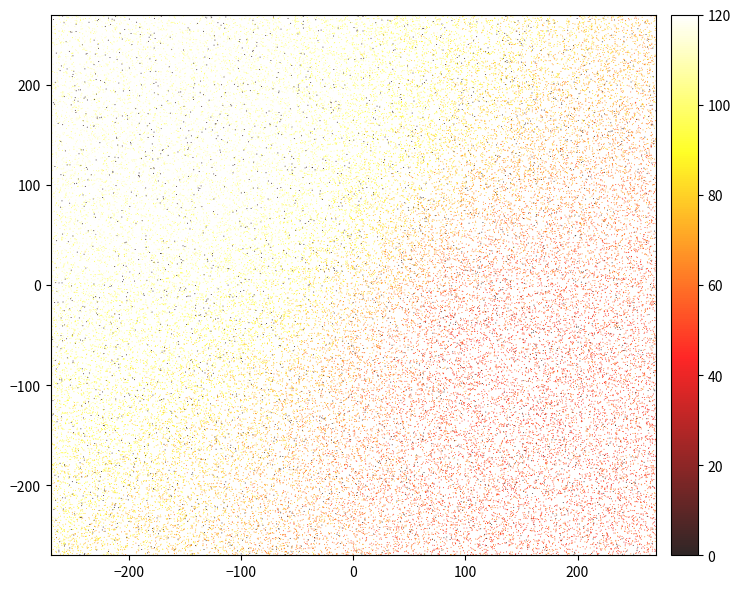

What is the range of Y values (max minus min)?

539.7